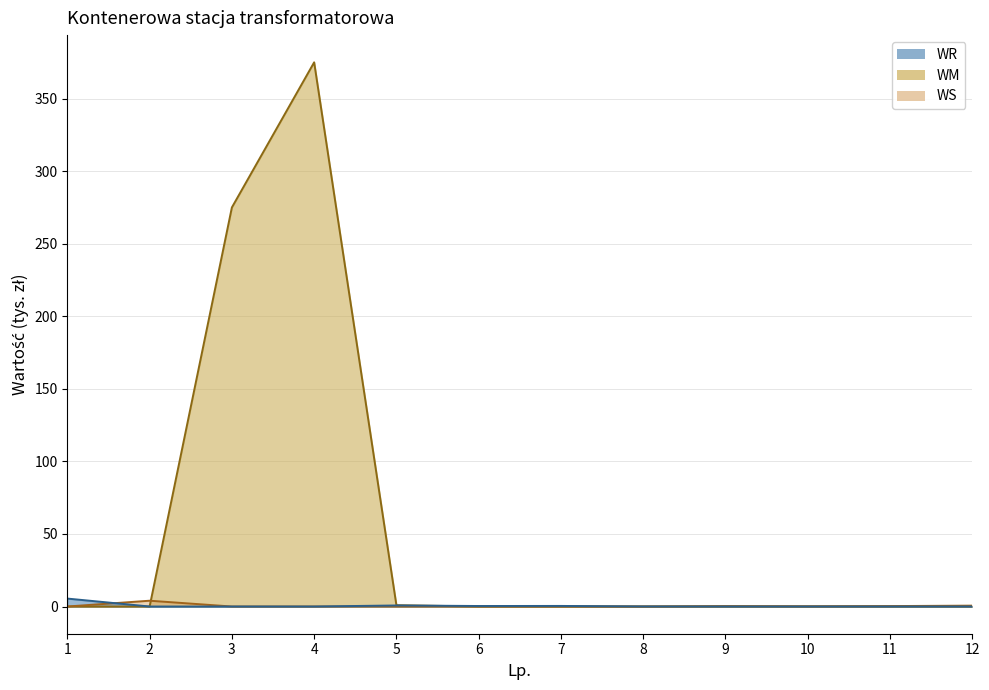

Reading left to right, extract all data points from this chart.

WR: 1=5.5	2=0.0	3=0.0	4=0.0	5=0.7	6=0.3	7=0.4	8=0.0	9=0.0	10=0.0	11=0.0	12=0.0
WM: 1=0.0	2=0.0	3=275.0	4=375.0	5=0.9	6=0.0	7=0.0	8=0.0	9=0.0	10=0.0	11=0.0	12=0.0
WS: 1=0.0	2=4.0	3=0.0	4=0.0	5=0.0	6=0.0	7=0.0	8=0.0	9=0.3	10=0.1	11=0.3	12=0.6